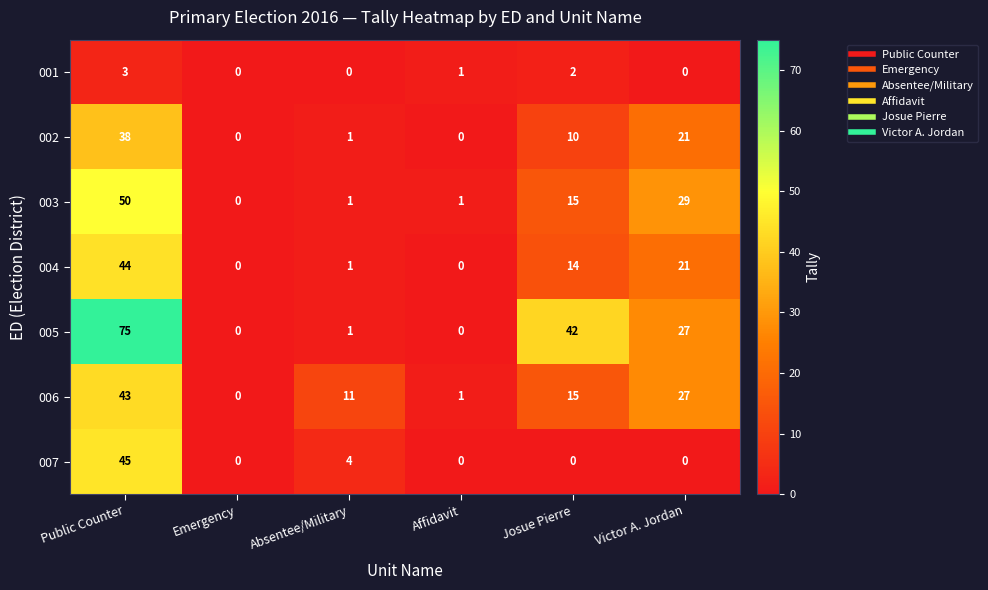

Which series changed the most between Absentee/Military and Affidavit?

006